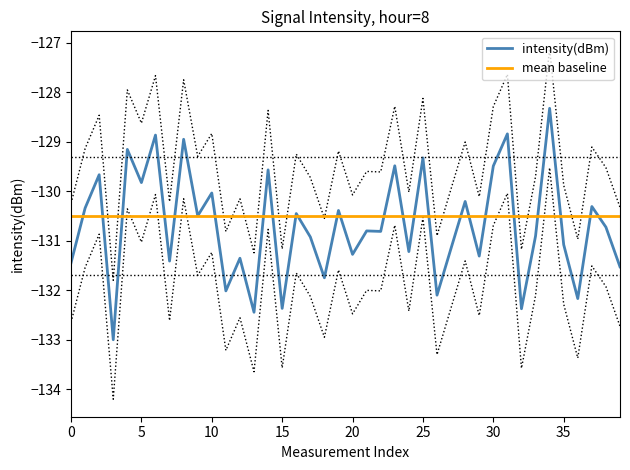

How many interior local peaks (higher than both neighbors) does the data have?

16